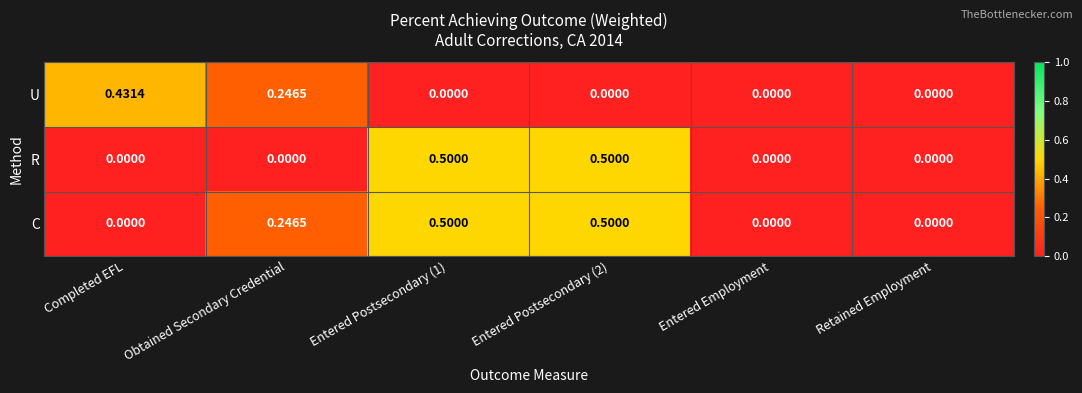

How many data points in R are above 0?

2